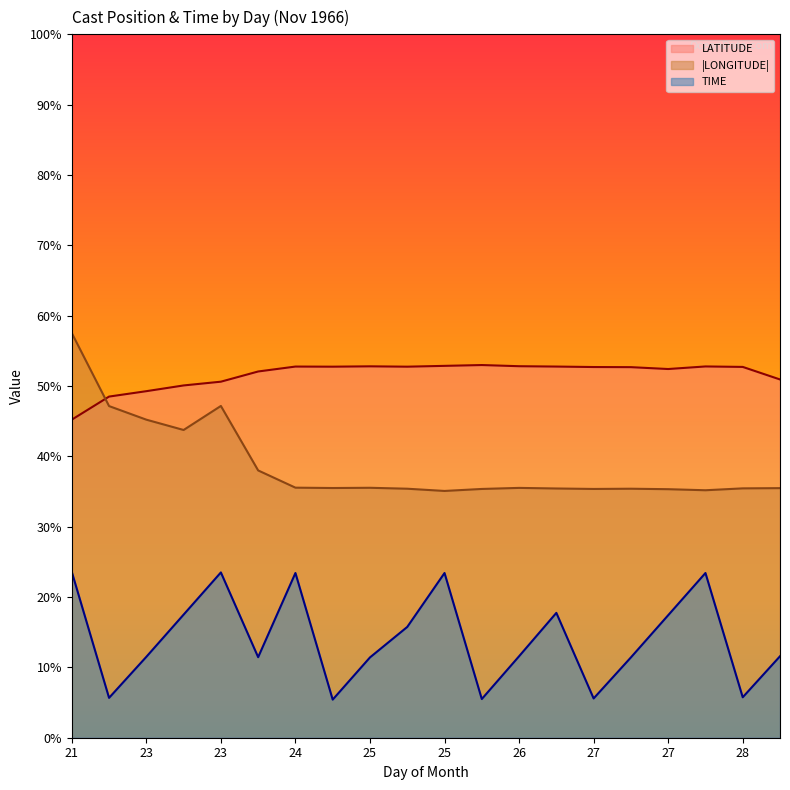

How many lines are shown in the chart?

3